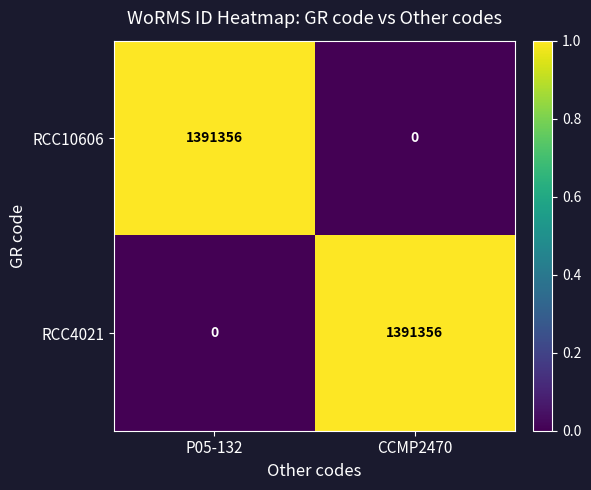

What is the greatest value displayed?

1391356